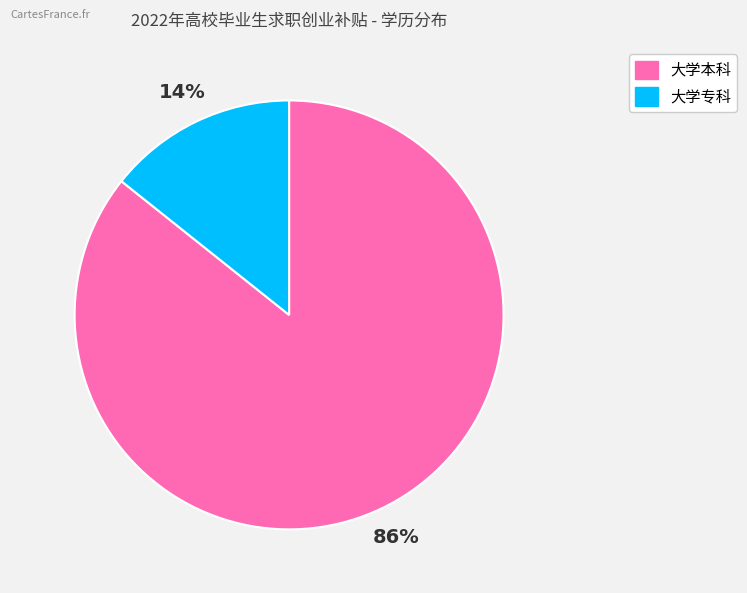

To the nearest percent, what is the average slice percentage?

50%